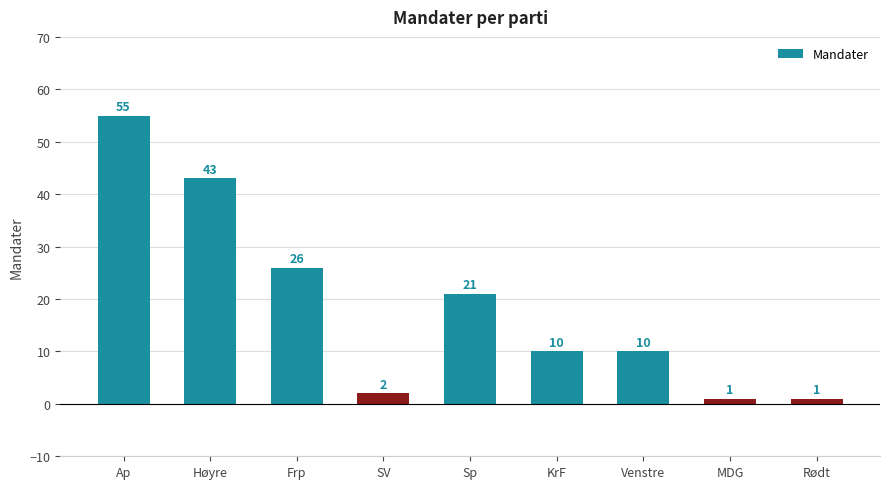

Reading right to left, what are all the values shown in this chart?

Rødt=1	MDG=1	Venstre=10	KrF=10	Sp=21	SV=2	Frp=26	Høyre=43	Ap=55